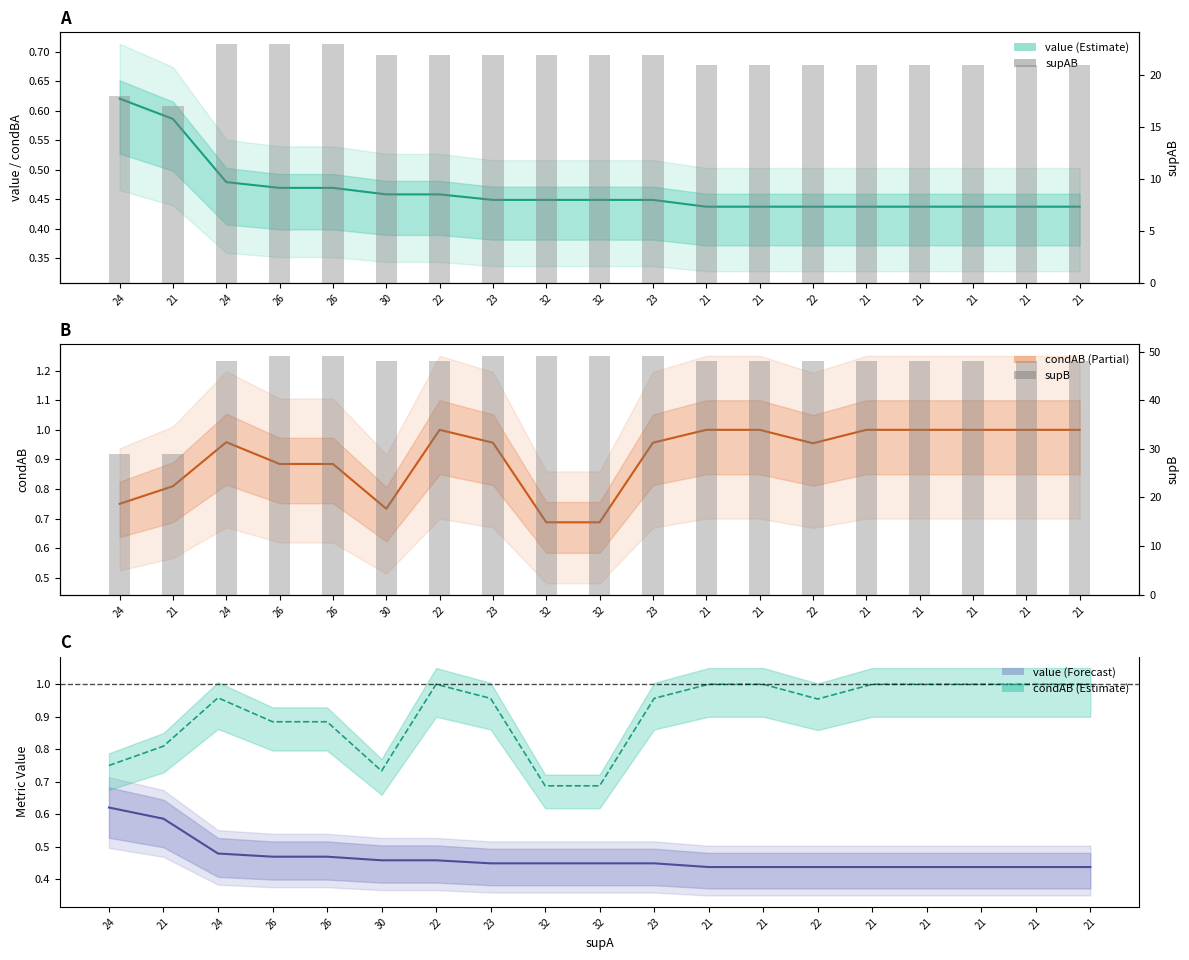

The value of supB at 21 is 65. True or false?

False